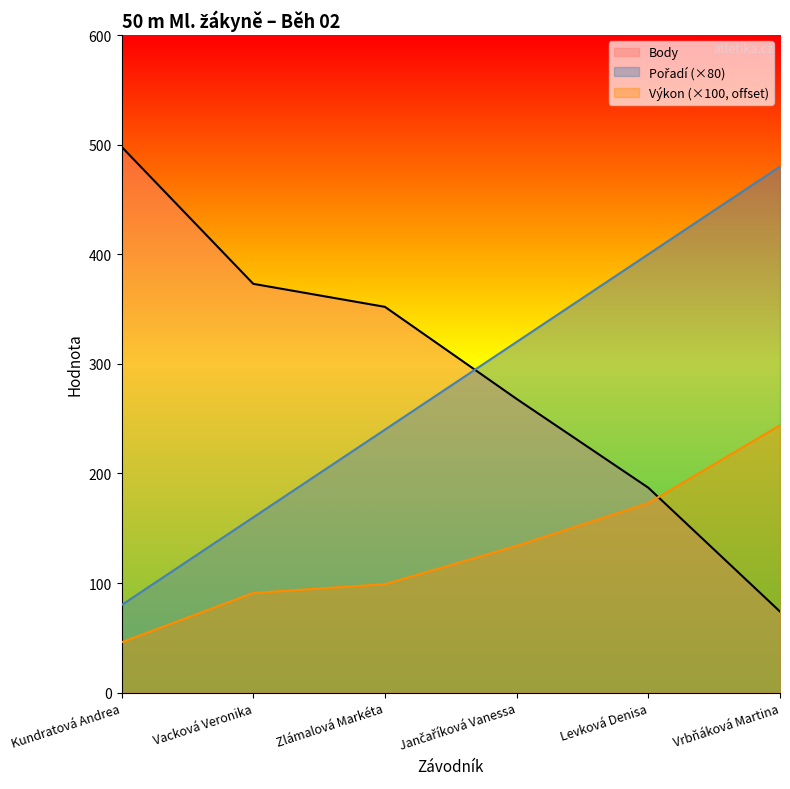

The value of Body at Zlámalová Markéta is 352.0. True or false?

True